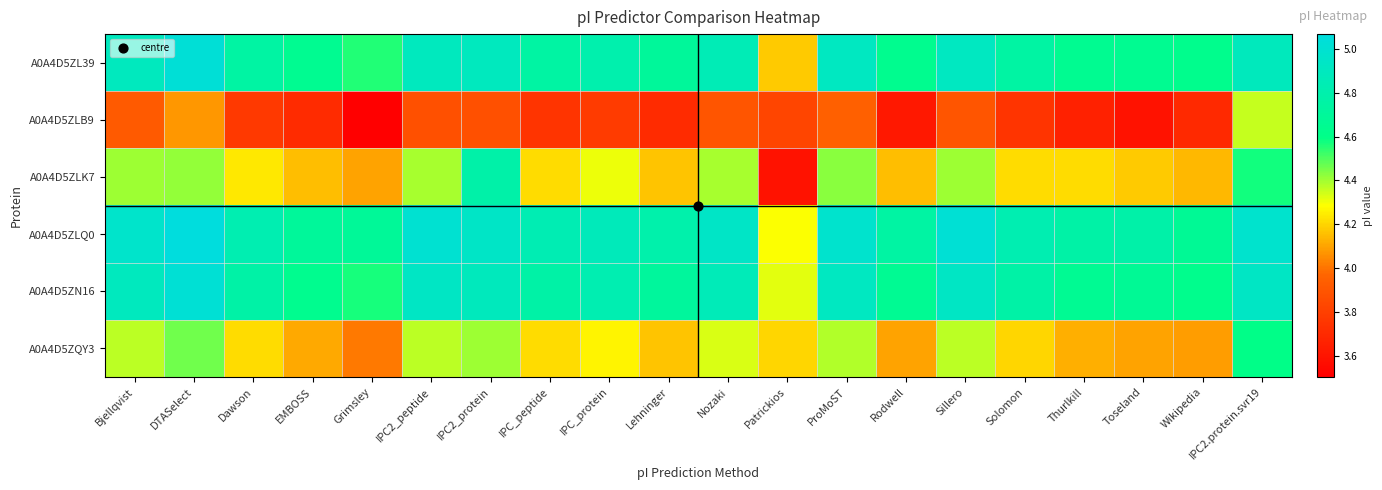

Between Lehninger and Rodwell, which is larger?

Lehninger